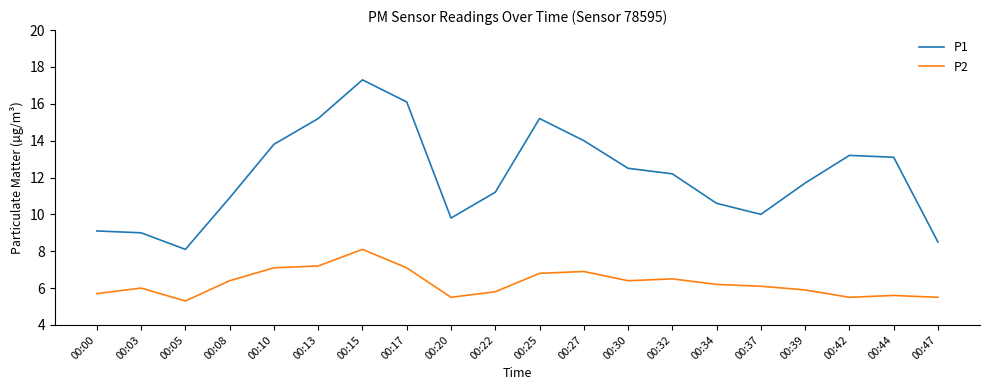

Reading left to right, list all the values displayed in this chart.

P1: 00:00=9.1	00:03=9.0	00:05=8.1	00:08=10.9	00:10=13.8	00:13=15.2	00:15=17.3	00:17=16.1	00:20=9.8	00:22=11.2	00:25=15.2	00:27=14.0	00:30=12.5	00:32=12.2	00:34=10.6	00:37=10.0	00:39=11.7	00:42=13.2	00:44=13.1	00:47=8.5
P2: 00:00=5.7	00:03=6.0	00:05=5.3	00:08=6.4	00:10=7.1	00:13=7.2	00:15=8.1	00:17=7.1	00:20=5.5	00:22=5.8	00:25=6.8	00:27=6.9	00:30=6.4	00:32=6.5	00:34=6.2	00:37=6.1	00:39=5.9	00:42=5.5	00:44=5.6	00:47=5.5